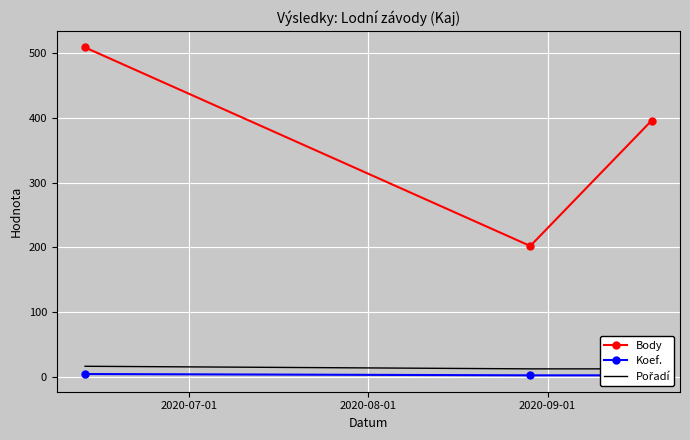

What is the value of the Body point at the 2nd from the left?

202